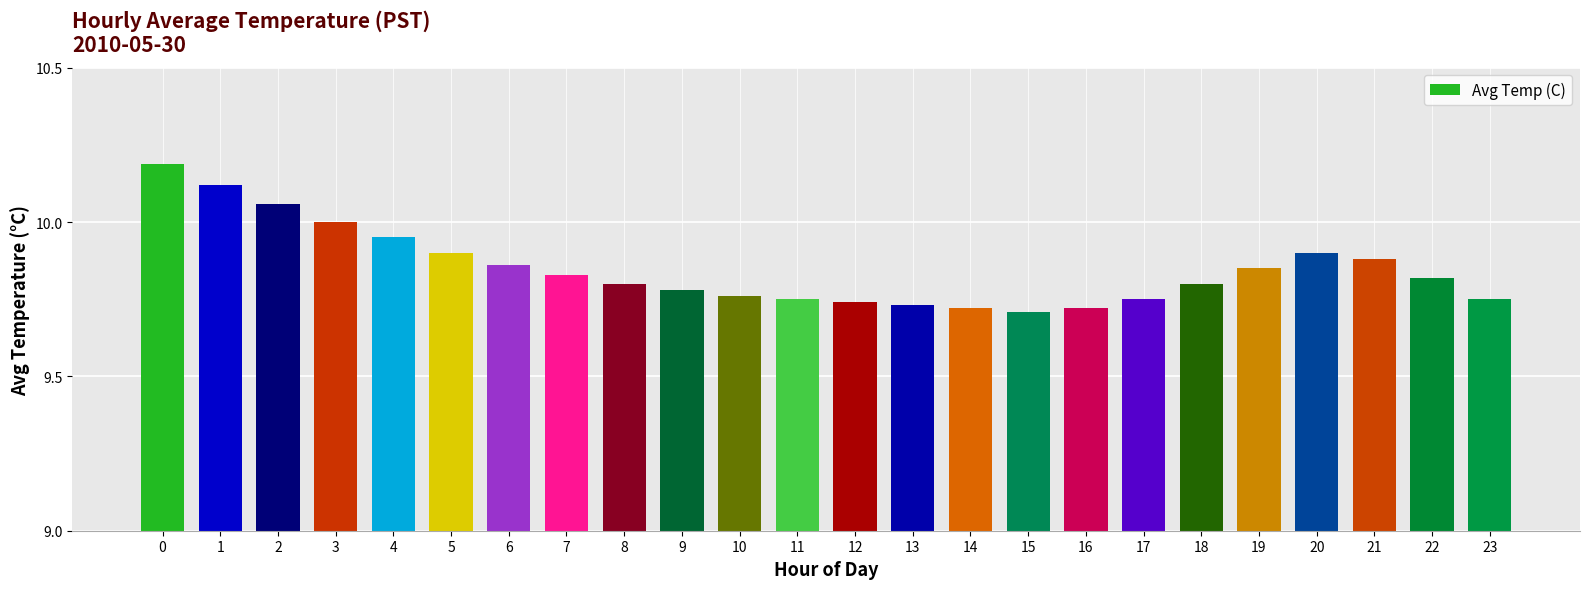

The value at 12 is 9.7. True or false?

True